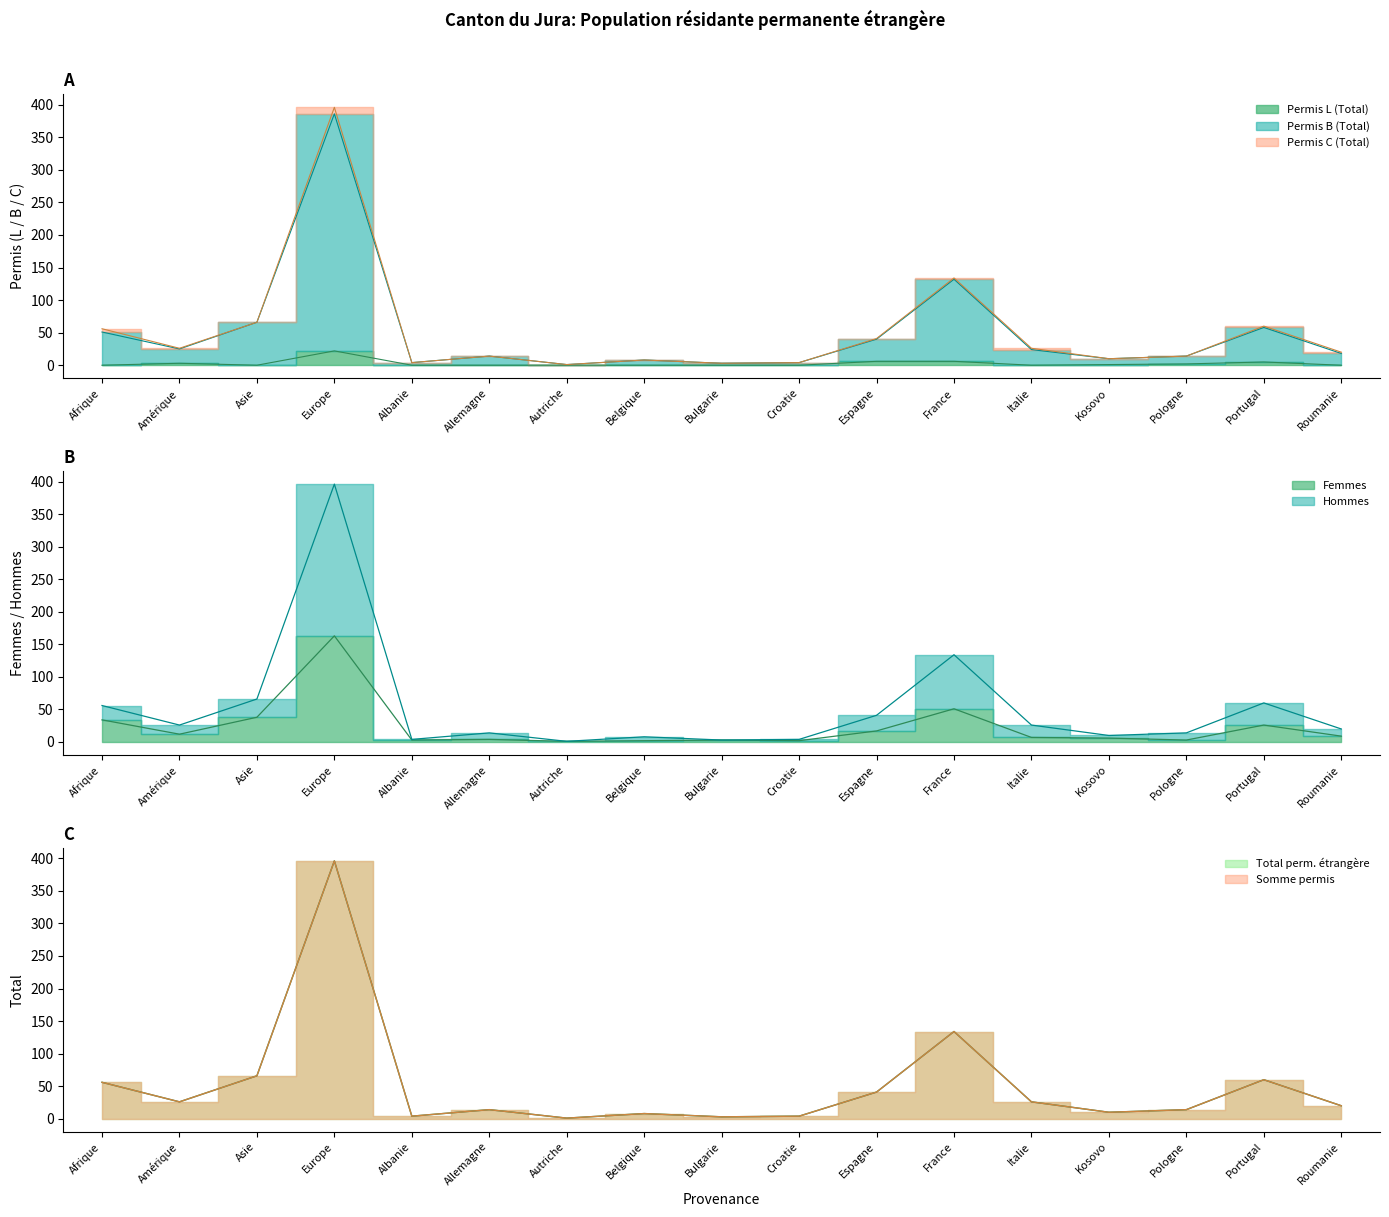

Where is Permis B (Total) nearest to the value 193?

France